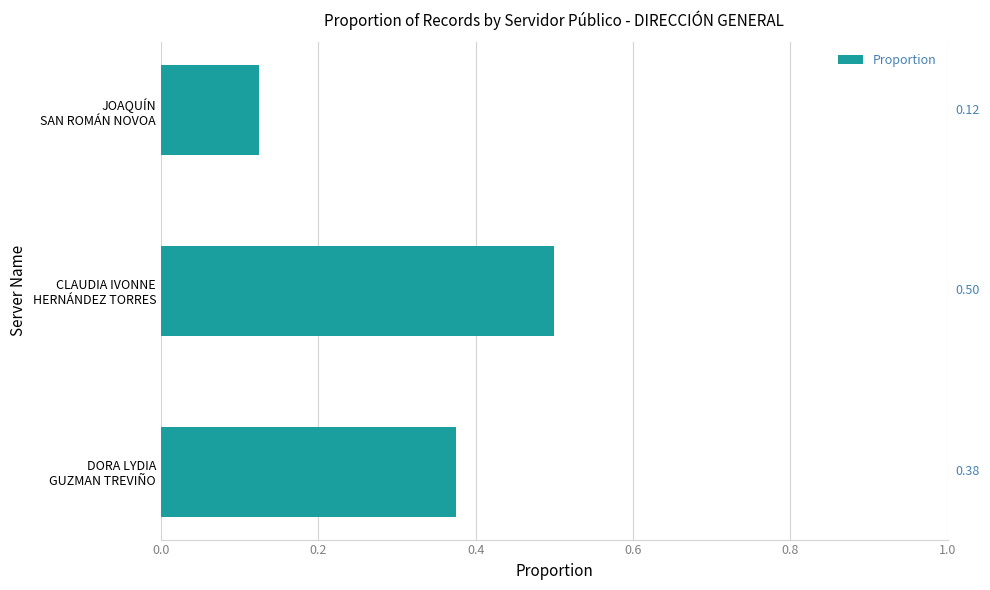

What is the sum of all values?

1.0